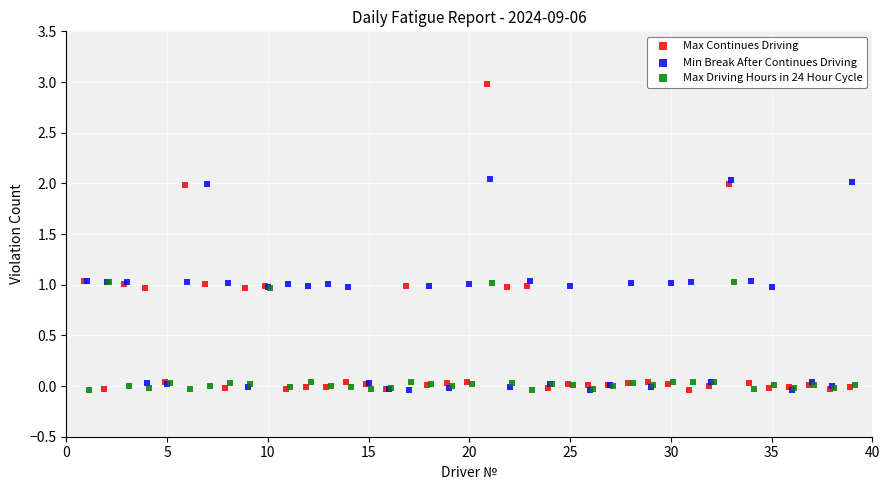

Which series reaches the maximum Y coordinate?

Max Continues Driving